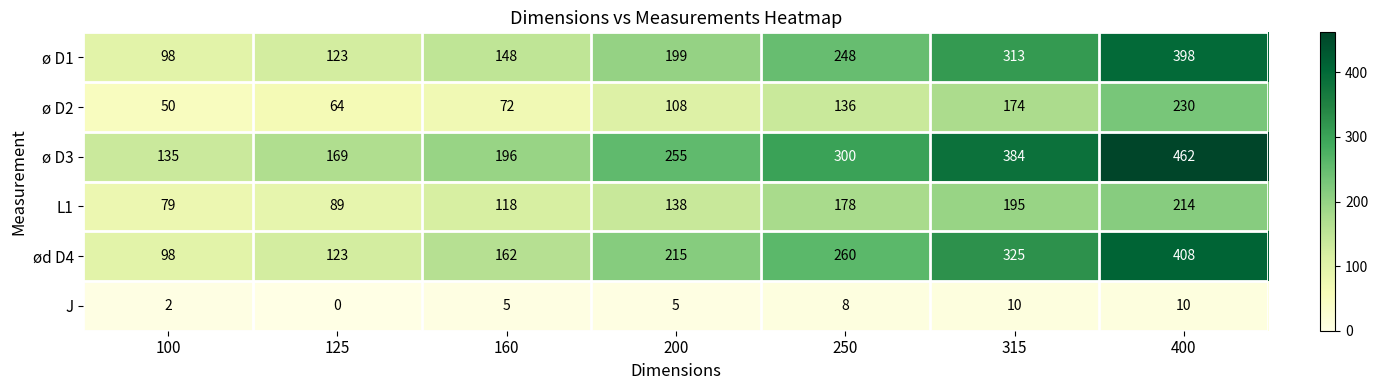

Is the value of ød D4 at 125 greater than the value of ø D1 at 400?

No